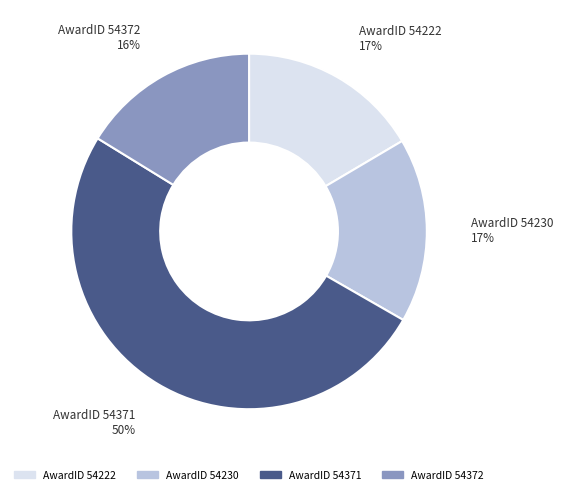

To the nearest percent, what is the difference between the largest and smallest slice percentages?

34%